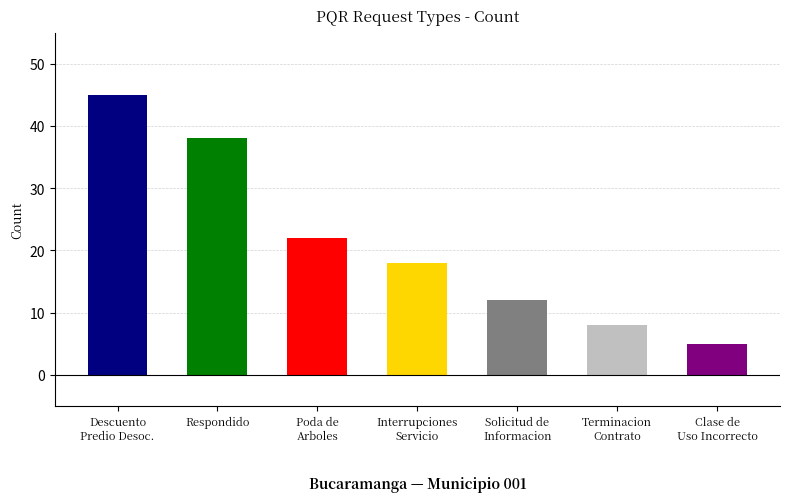

What is the sum of the values at DESCUENTO POR PREDIO DESOCUPADO and INTERRUPCIONES EN LA PRESTACION?

63